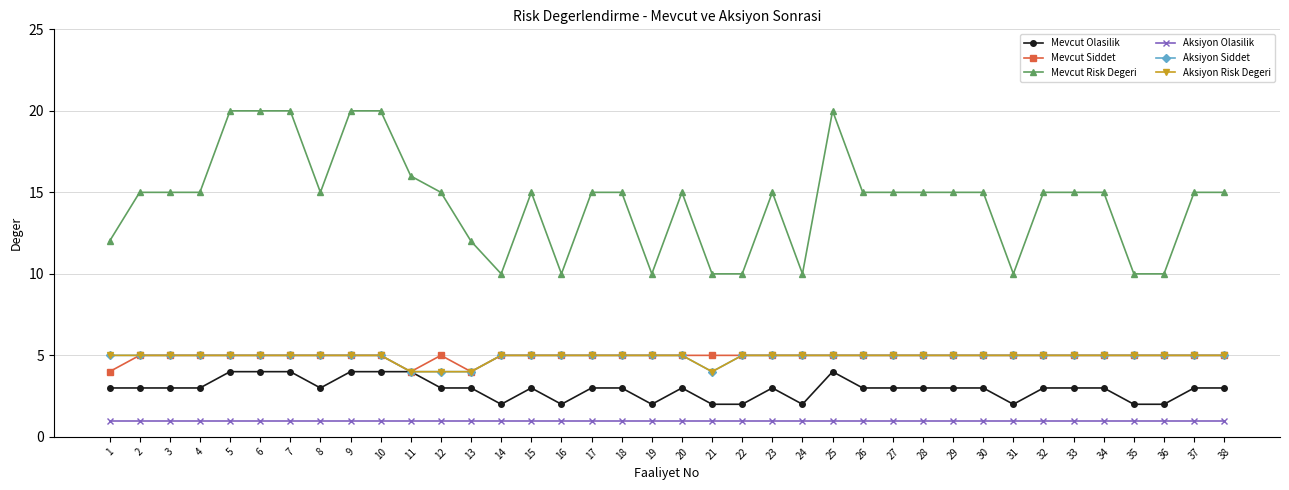

Does the chart have visible grid lines?

Yes